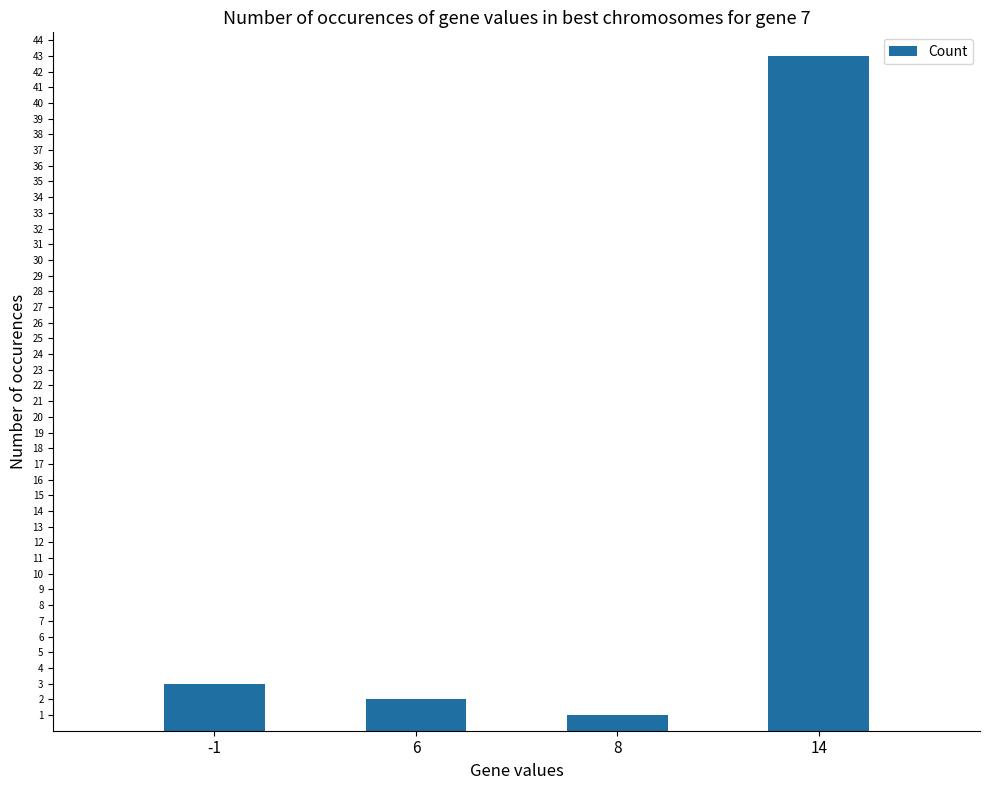

List the labels in order of value, largest first.

14, -1, 6, 8